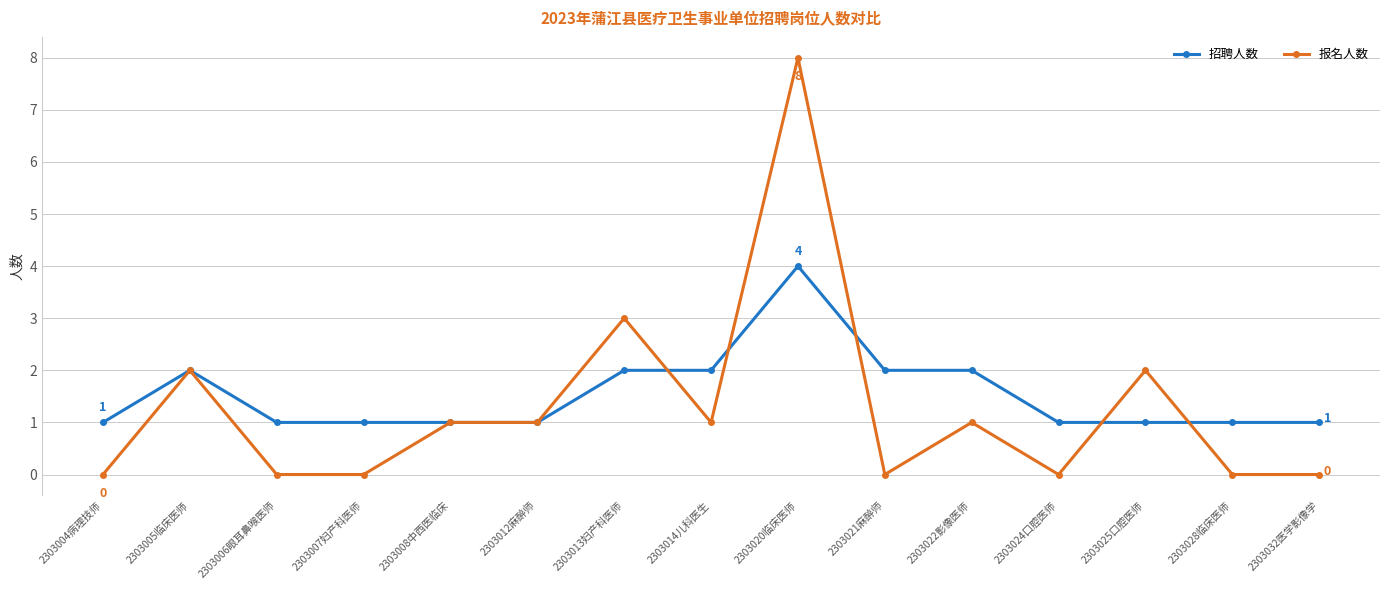

List the series in order of their peak value, highest first.

报名人数, 招聘人数